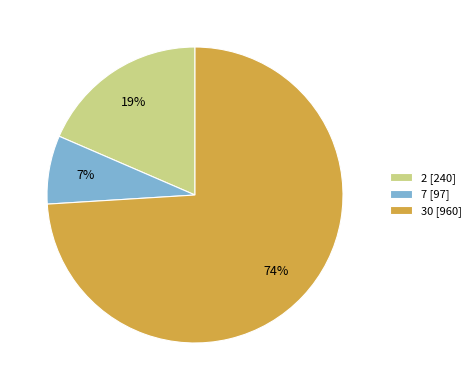

Approximately how many times larger is the value at 7 [97] compared to 2 [240]?

0.4